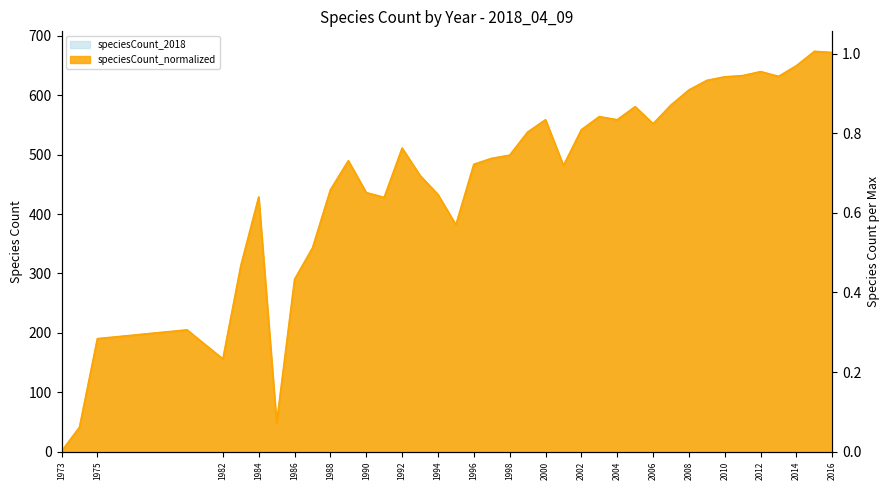

At which category does speciesCount_2018 reach its first local peak?

1980